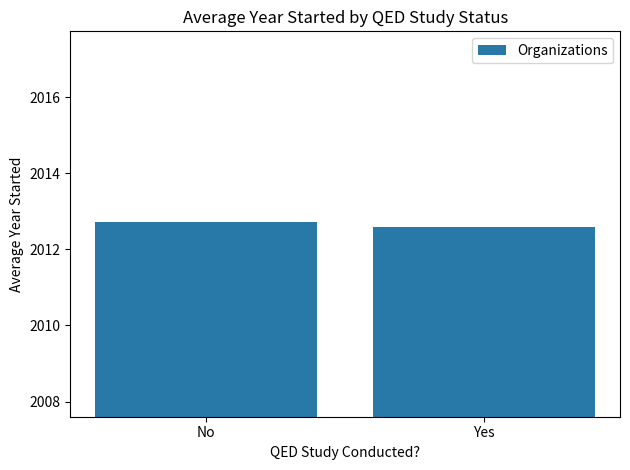

What is the average value?

2012.7